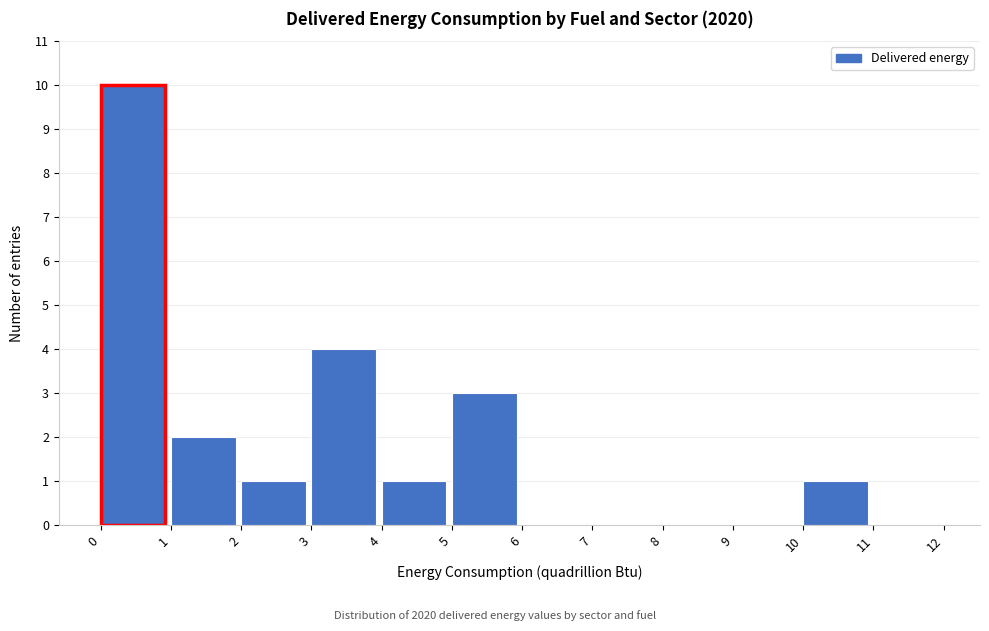

Reading left to right, transcribe this chart: for each bar, give the range it covers on the x-axis and its height. The values are not printed on the chart, so give them approximately, as read against the axis.

0 to 1: 10
1 to 2: 2
2 to 3: 1
3 to 4: 4
4 to 5: 1
5 to 6: 3
6 to 7: 0
7 to 8: 0
8 to 9: 0
9 to 10: 0
10 to 11: 1
11 to 12: 0